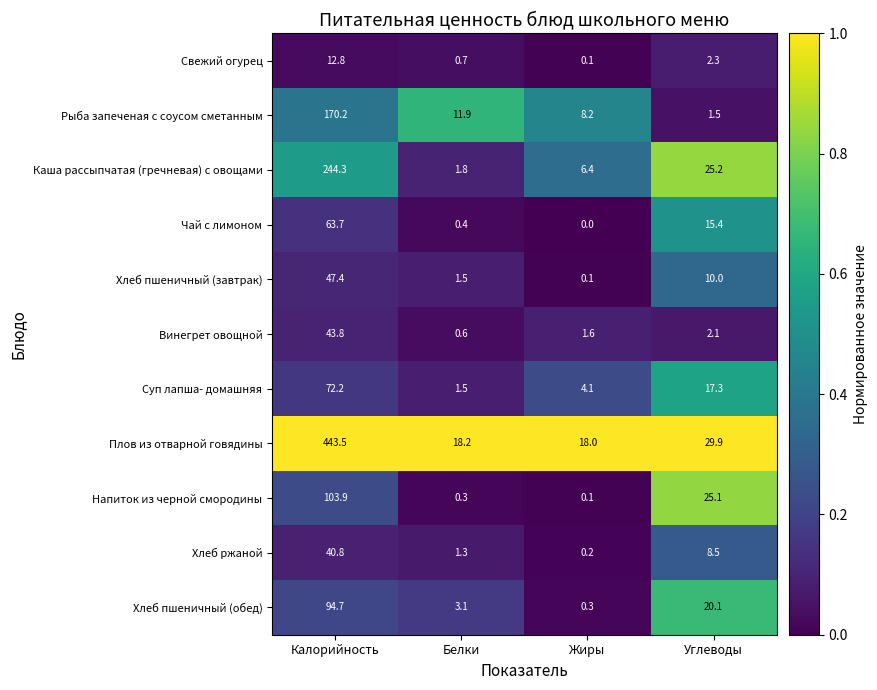

Which series has the largest total across all categories?

Плов из отварной говядины